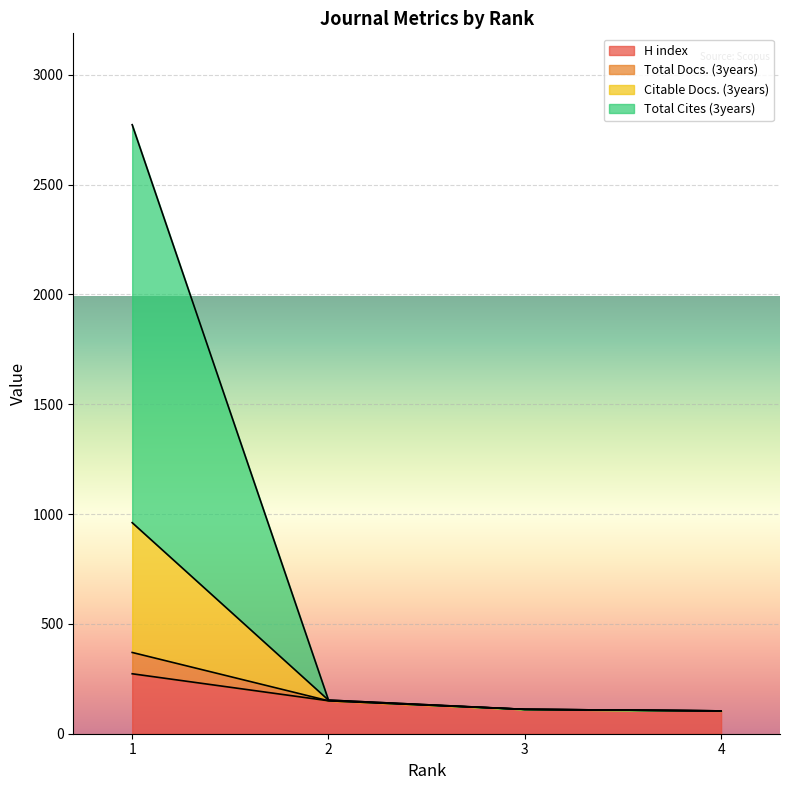

Count the number of data series in this chart.

4